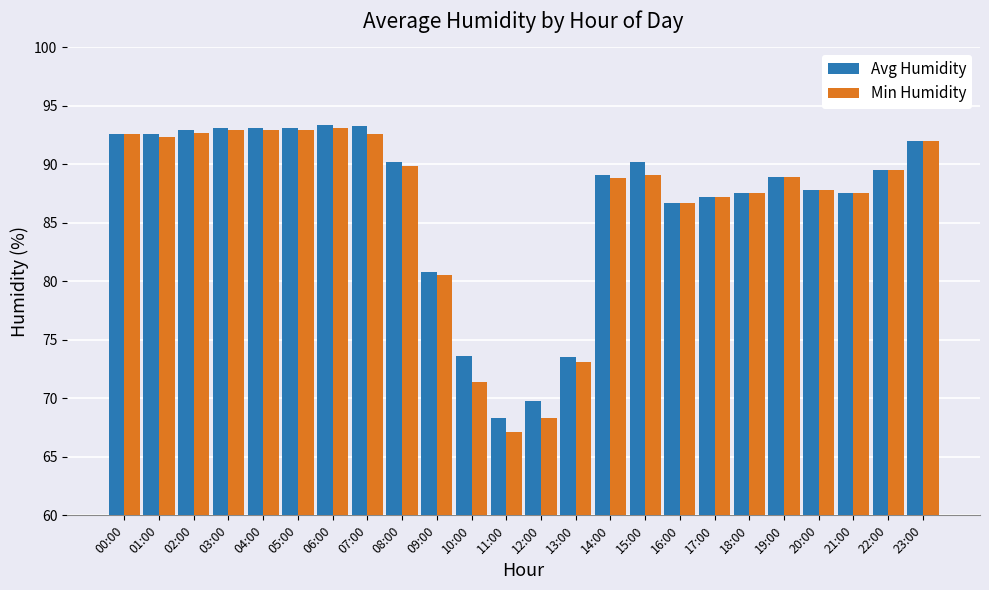

Is it true that Min Humidity equals 21.6 at 05:00?

False